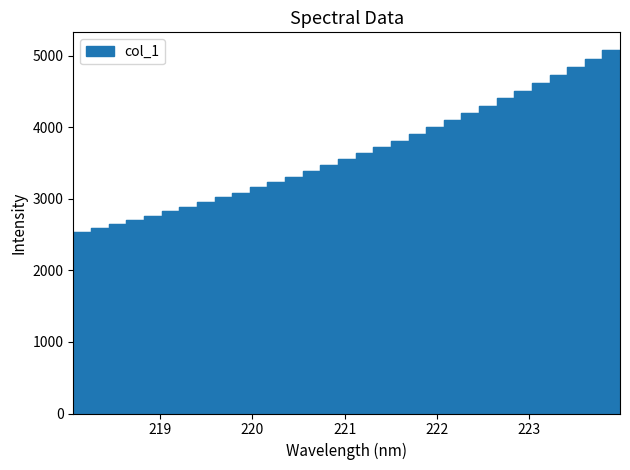

How many lines are shown in the chart?

1